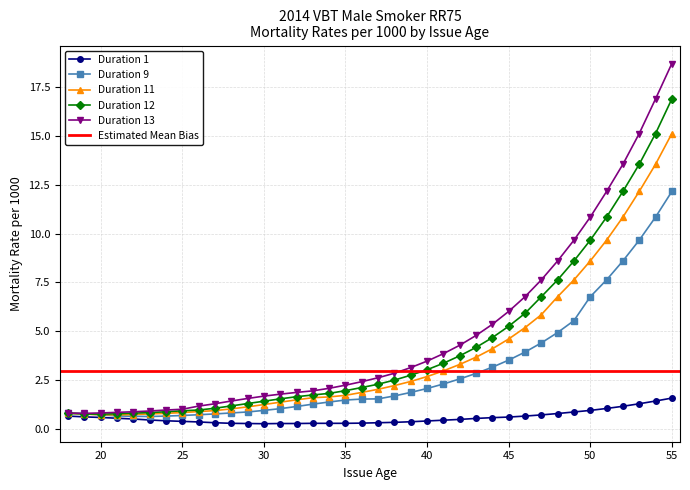

What is the value of the Duration 12 point at the 24th from the left?

3.4